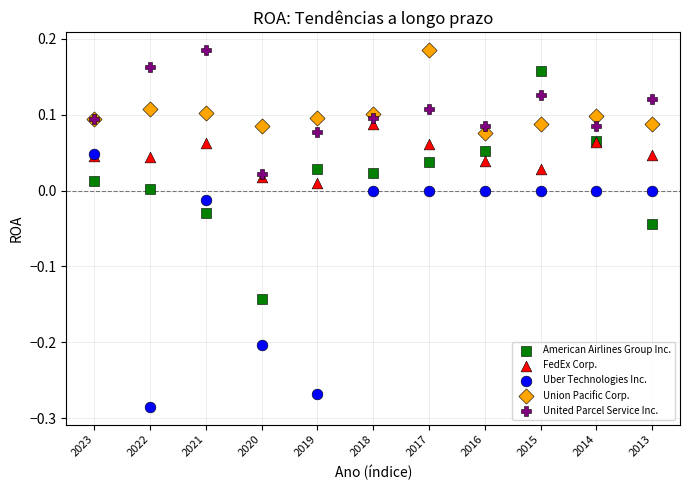

Which series reaches the minimum Y coordinate?

Uber Technologies Inc.